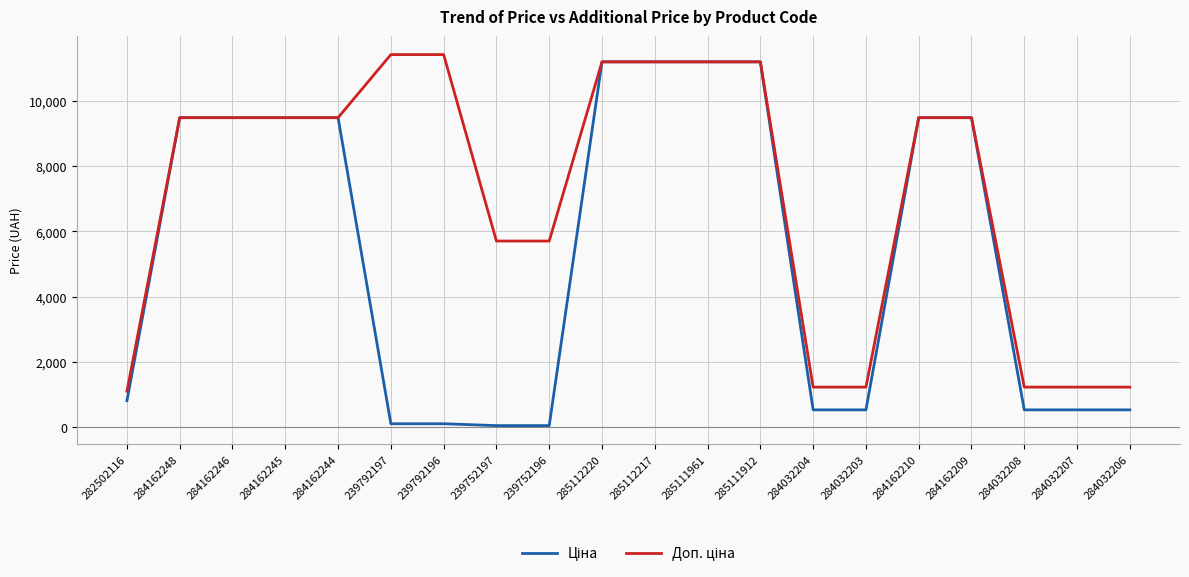

What is the total value across all series at 284032207?

1774.4